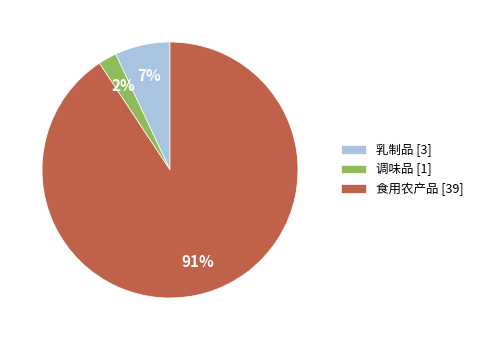

Is it true that 食用农产品 is 91% of the pie?

True